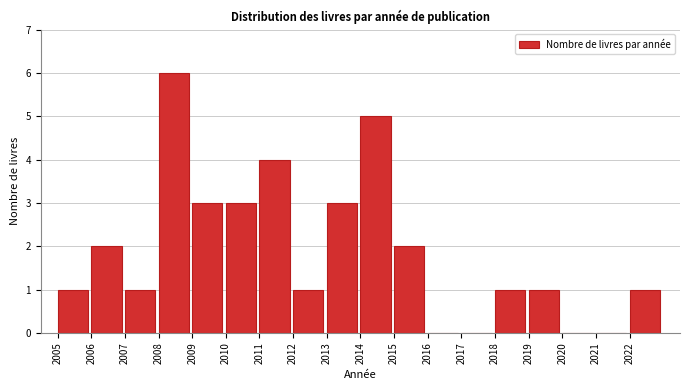

Reading left to right, what are all the values shown in this chart?

2005=1	2006=2	2007=1	2008=6	2009=3	2010=3	2011=4	2012=1	2013=3	2014=5	2015=2	2016=0	2017=0	2018=1	2019=1	2020=0	2021=0	2022=1